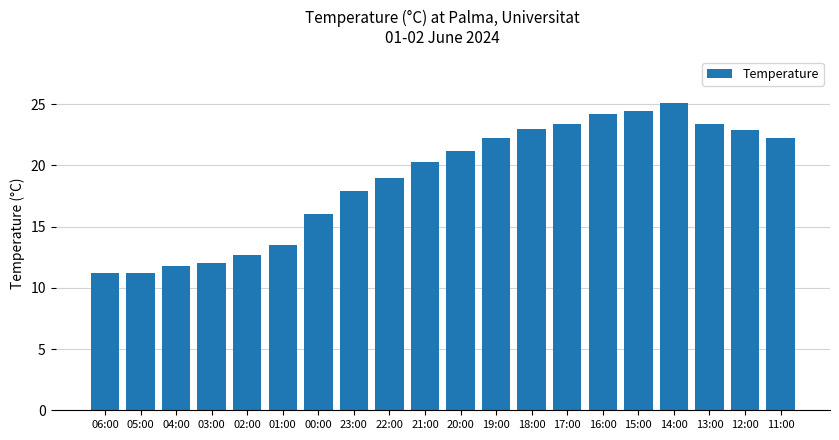

The chart shows a value of 16.0 at 00:00. True or false?

True